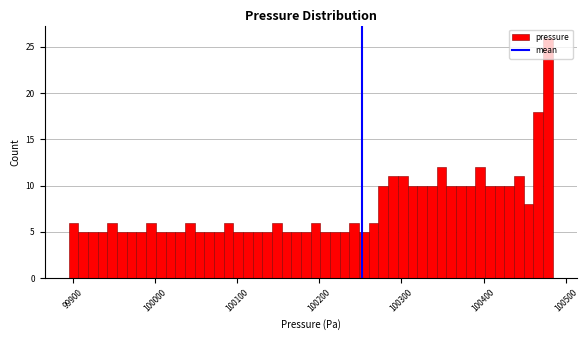

Around what value on the x-axis is the tallest bar? Give the approximate position of its centre, as read against the axis.

100480